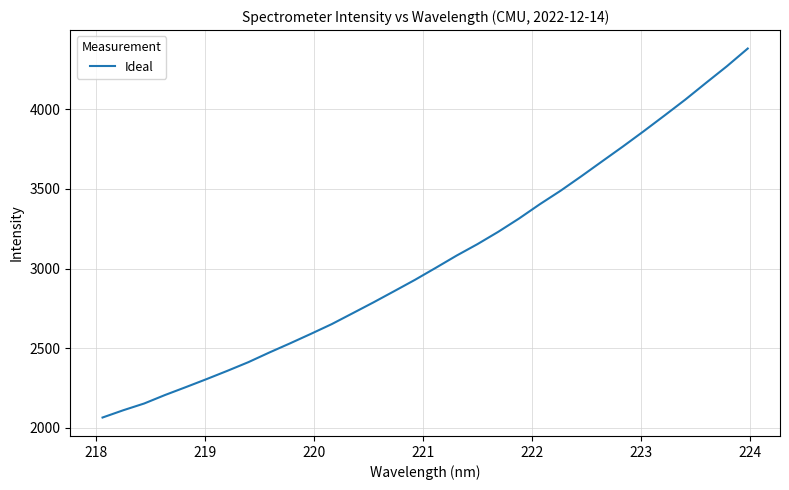

What is the smallest value displayed?

2064.2